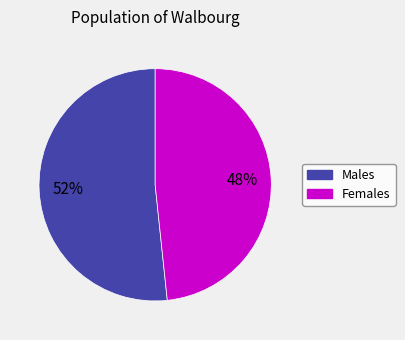

To the nearest percent, what percentage of the pie is Females?

48%